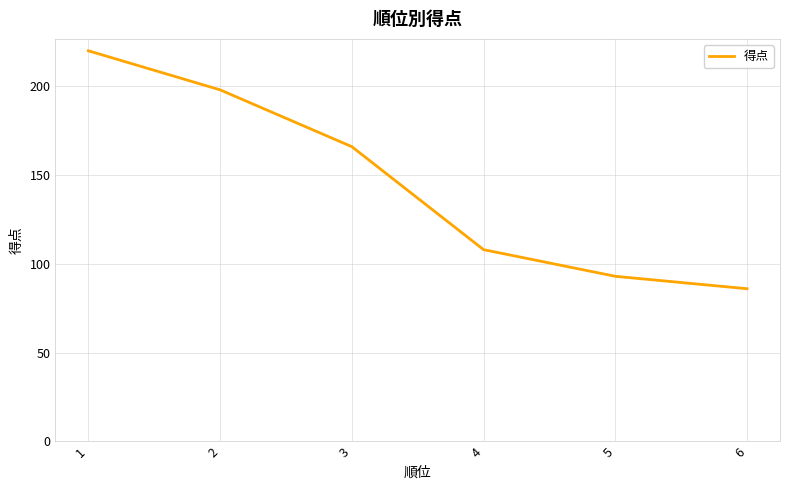

Reading left to right, what are all the values shown in this chart?

1=220	2=198	3=166	4=108	5=93	6=86